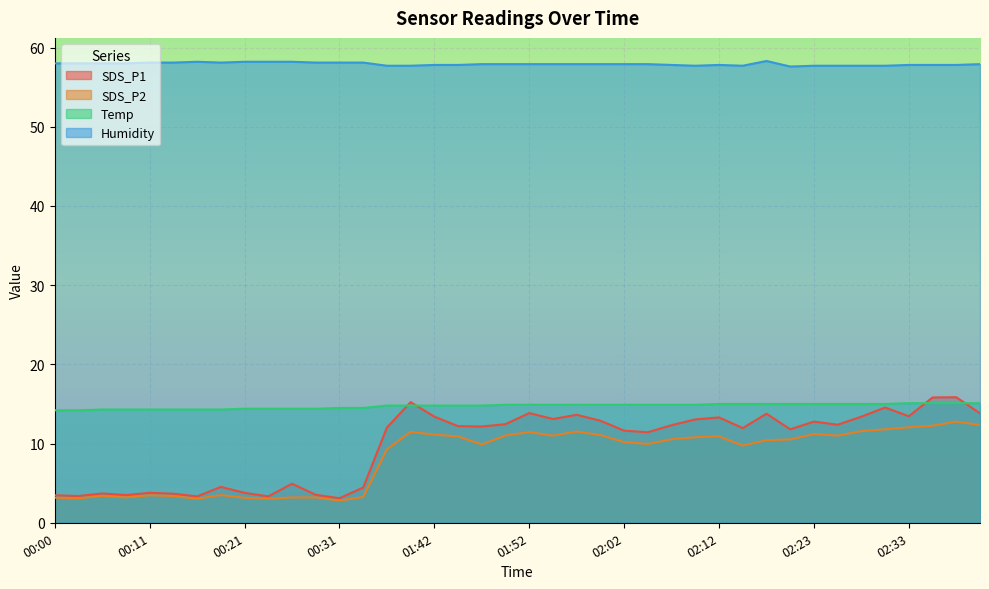

Reading right to left, extract all data points from this chart.

SDS_P1: 13.8	15.8	15.8	13.4	14.6	13.4	12.4	12.8	11.8	13.8	11.9	13.3	13.1	12.3	11.4	11.6	12.9	13.6	13.1	13.8	12.4	12.2	12.2	13.4	15.2	12.0	4.5	3.1	3.5	4.9	3.3	3.8	4.5	3.3	3.7	3.8	3.5	3.7	3.4	3.5
SDS_P2: 12.3	12.8	12.2	12.1	11.8	11.6	11.0	11.2	10.5	10.4	9.8	10.9	10.8	10.6	9.9	10.2	11.1	11.5	11.0	11.4	11.0	9.9	10.9	11.1	11.5	9.3	3.2	2.8	3.2	3.2	3.0	3.1	3.5	3.0	3.4	3.5	3.2	3.4	3.1	3.2
Temp: 15.1	15.1	15.1	15.1	15.0	15.0	15.0	15.0	15.0	15.0	15.0	15.0	14.9	14.9	14.9	14.9	14.9	14.9	14.9	14.9	14.9	14.8	14.8	14.8	14.8	14.8	14.5	14.5	14.4	14.4	14.4	14.4	14.3	14.3	14.3	14.3	14.3	14.3	14.2	14.2
Humidity: 57.9	57.8	57.8	57.8	57.7	57.7	57.7	57.7	57.6	58.3	57.7	57.8	57.7	57.8	57.9	57.9	57.9	57.9	57.9	57.9	57.9	57.9	57.8	57.8	57.7	57.7	58.1	58.1	58.1	58.2	58.2	58.2	58.1	58.2	58.1	58.1	58.0	58.0	58.0	58.0